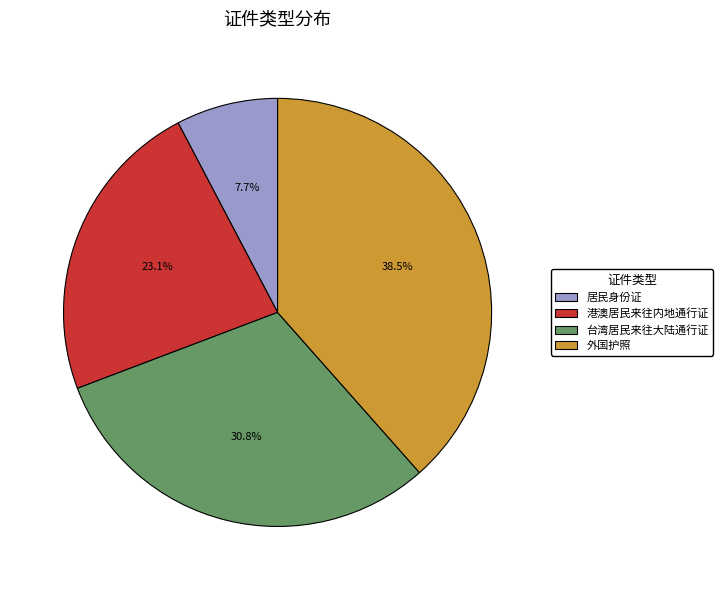

Is it true that 外国护照 is 52% of the pie?

False